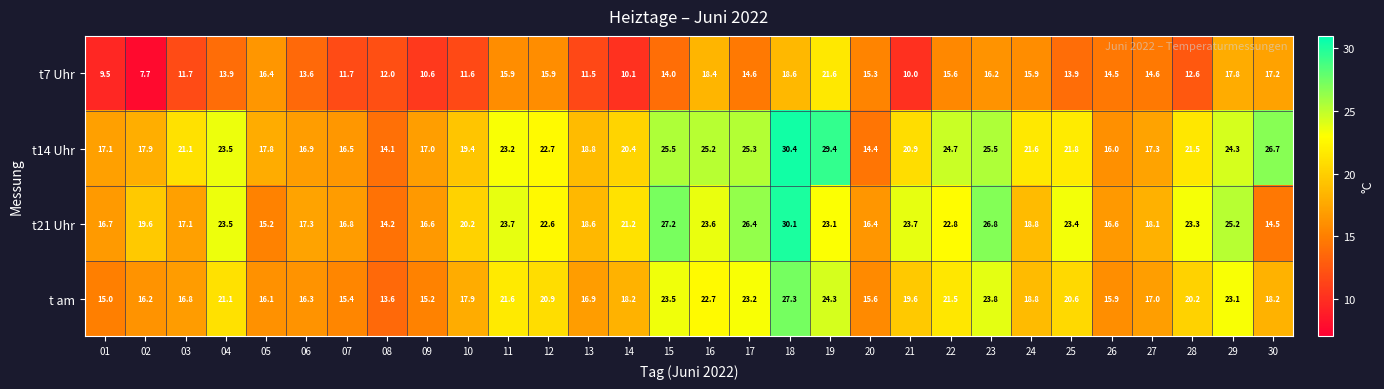

What is the smallest value displayed?

7.7